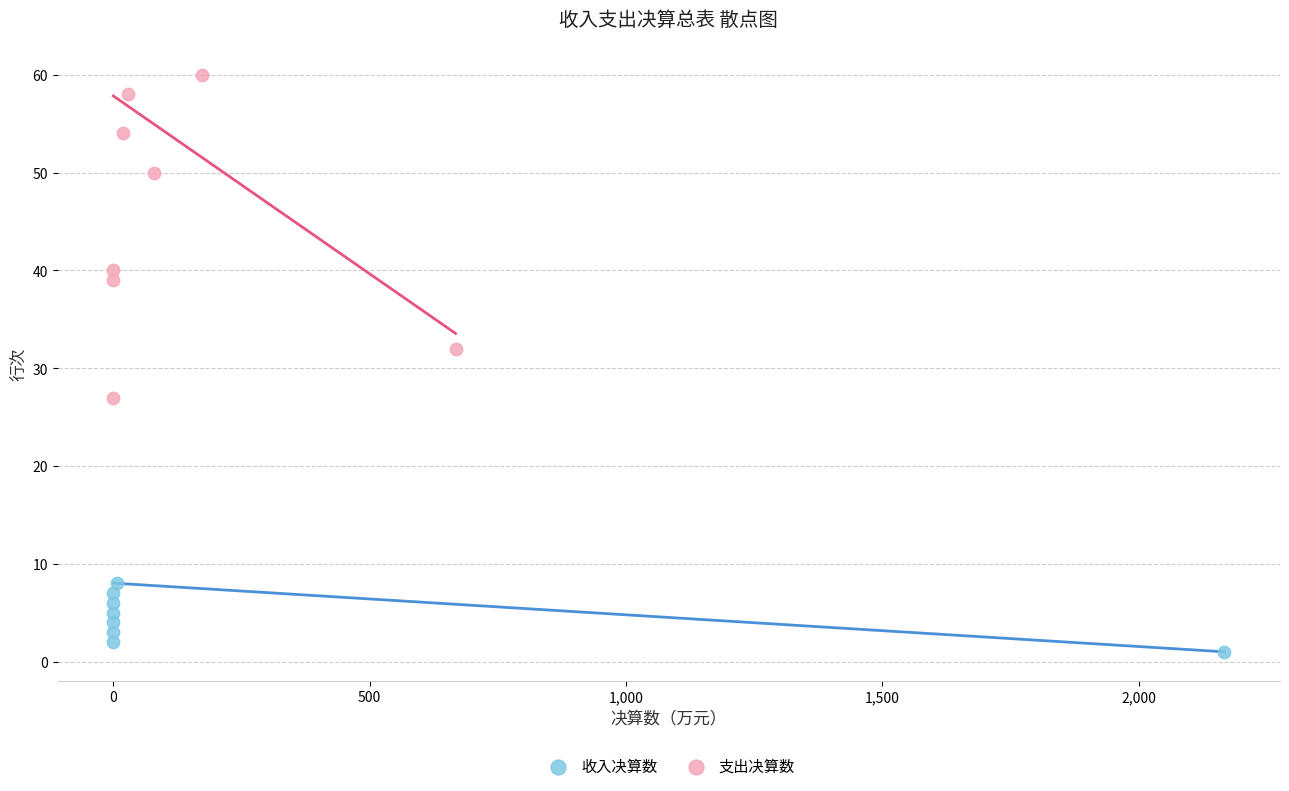

Which series reaches the maximum Y coordinate?

支出决算数